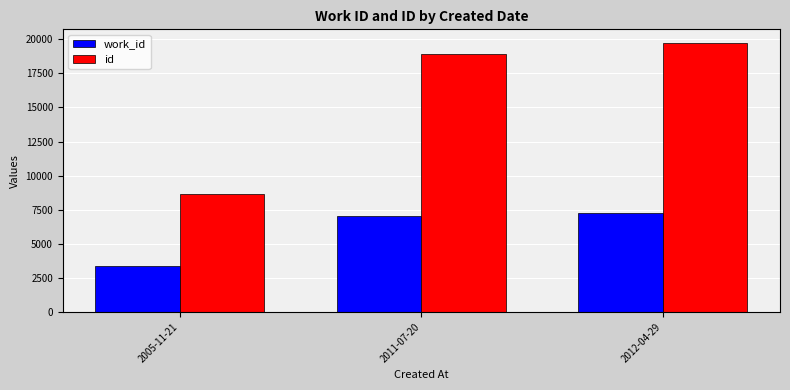

Reading left to right, list all the values displayed in this chart.

work_id: 2005-11-21=3380	2011-07-20=7024	2012-04-29=7238
id: 2005-11-21=8658	2011-07-20=18939	2012-04-29=19736